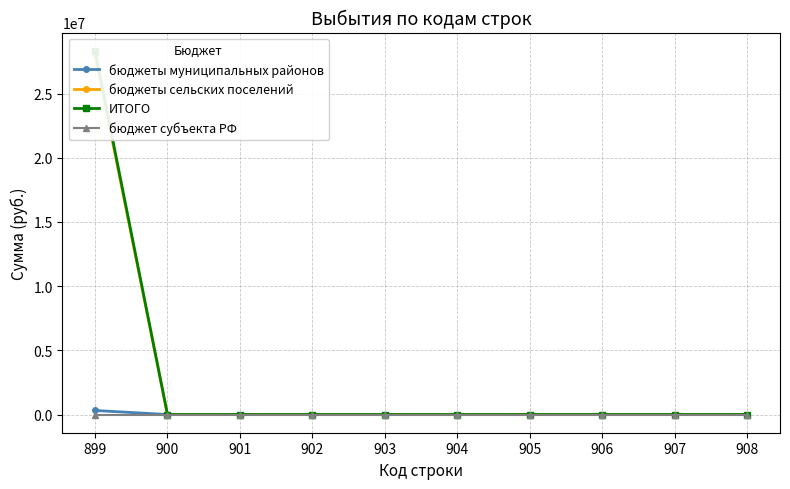

True or false: бюджет субъекта РФ and бюджеты сельских поселений cross at least once.

False